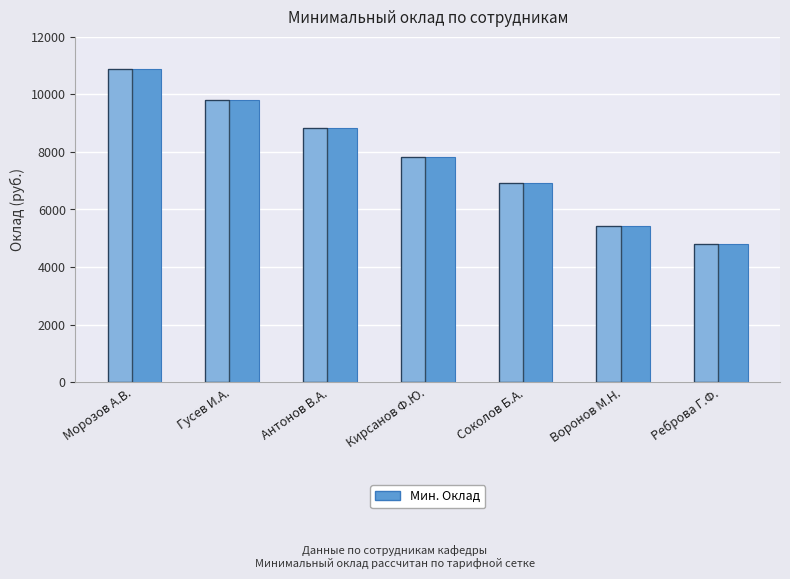

Reading left to right, extract all data points from this chart.

10884	9804	8832	7812	6912	5412	4788